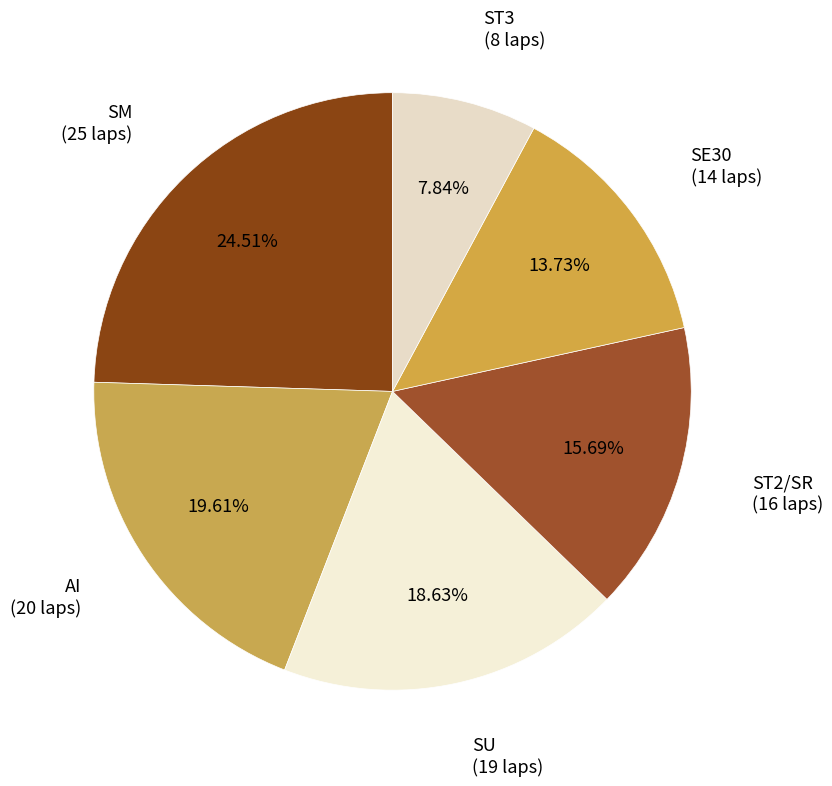

How many slices are in this pie chart?

6